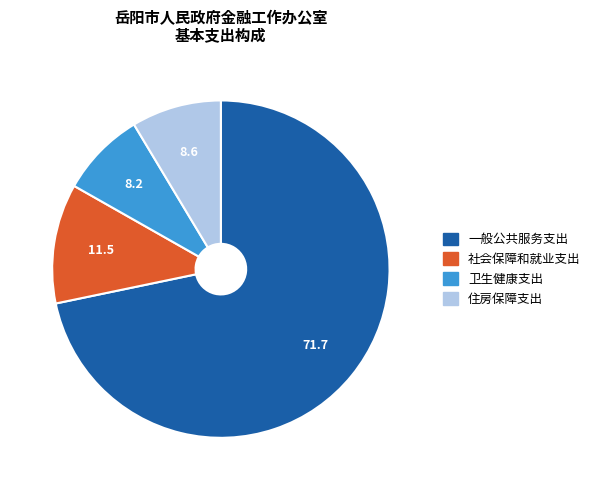

Does 一般公共服务支出 account for over 50% of the chart?

Yes